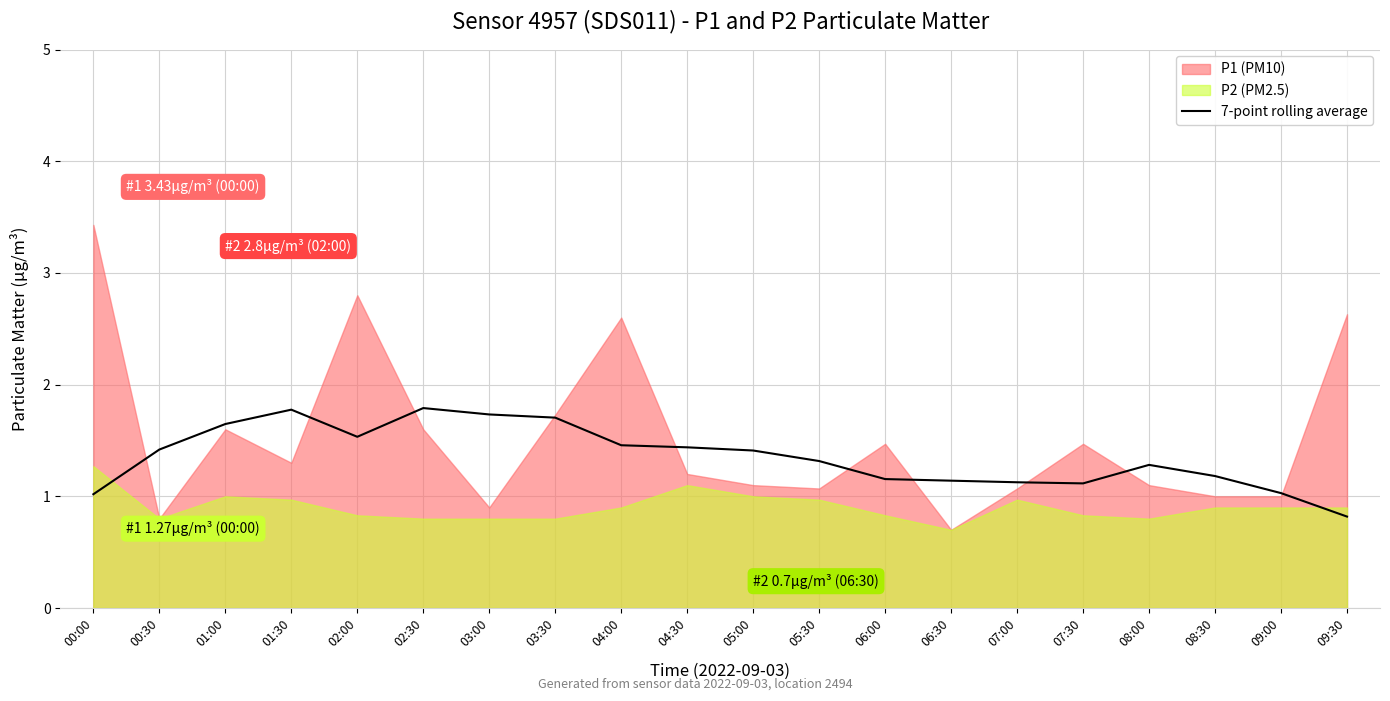

Is it true that the value at 02:00 is 2.0?

False